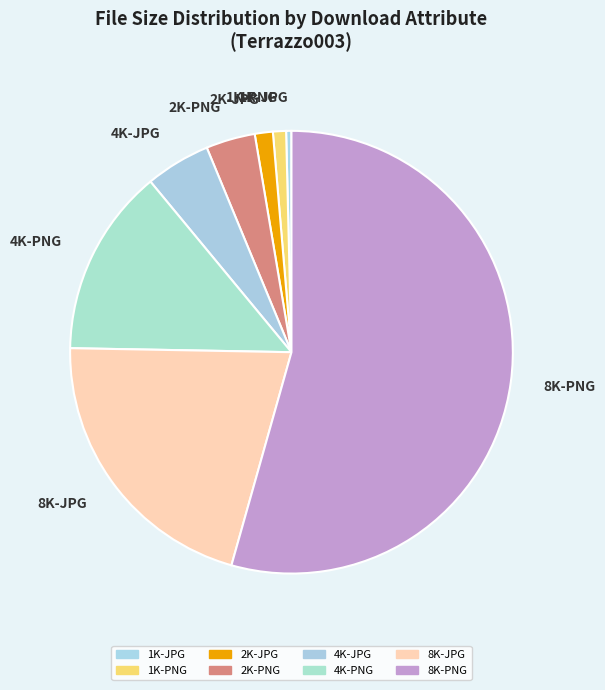

Is there a majority slice in this chart?

Yes